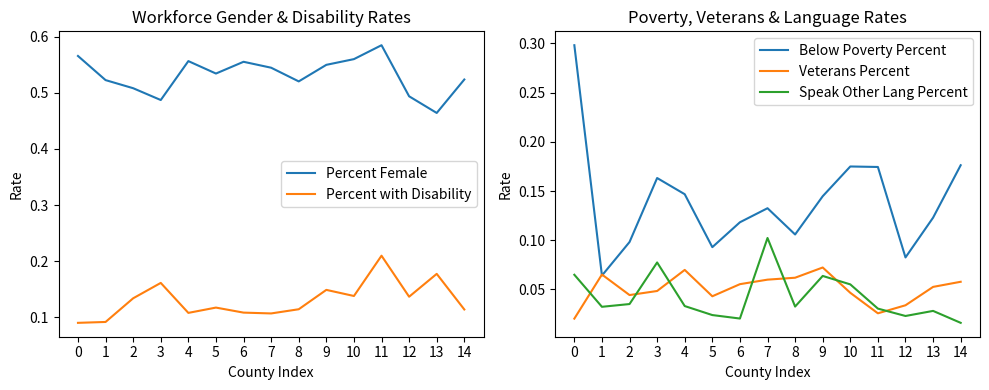

What is the maximum value shown in the chart?

0.6